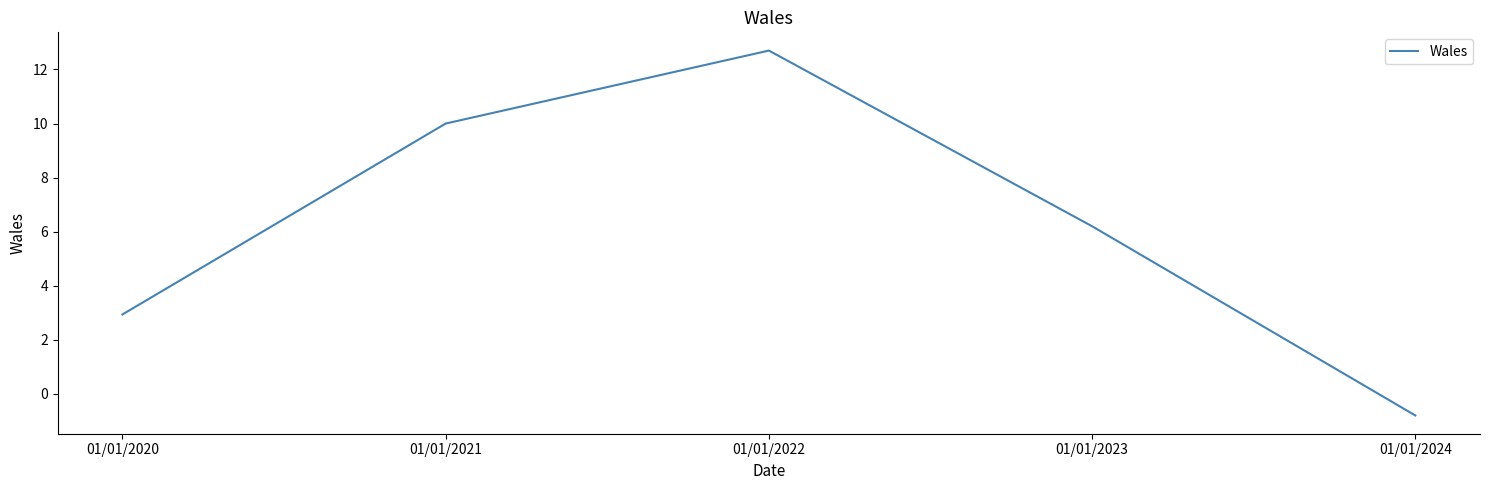

What is the change in value from 01/01/2021 to 01/01/2024?

-10.8